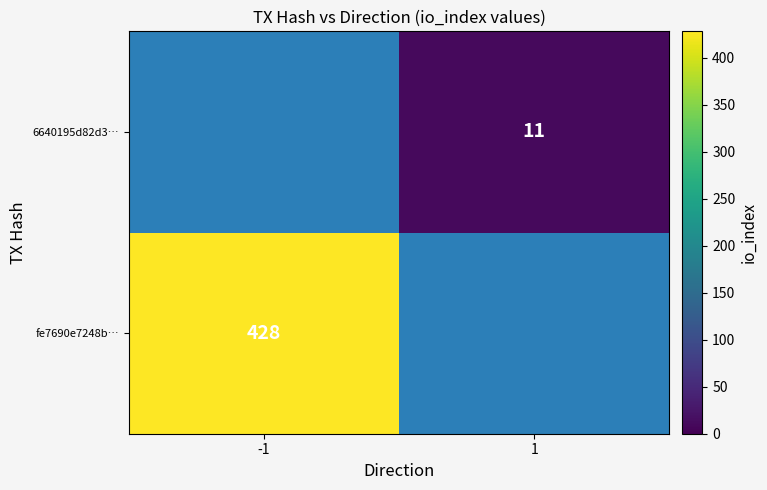

True or false: 6640195d82d3… has a value of 11 at 1.

True